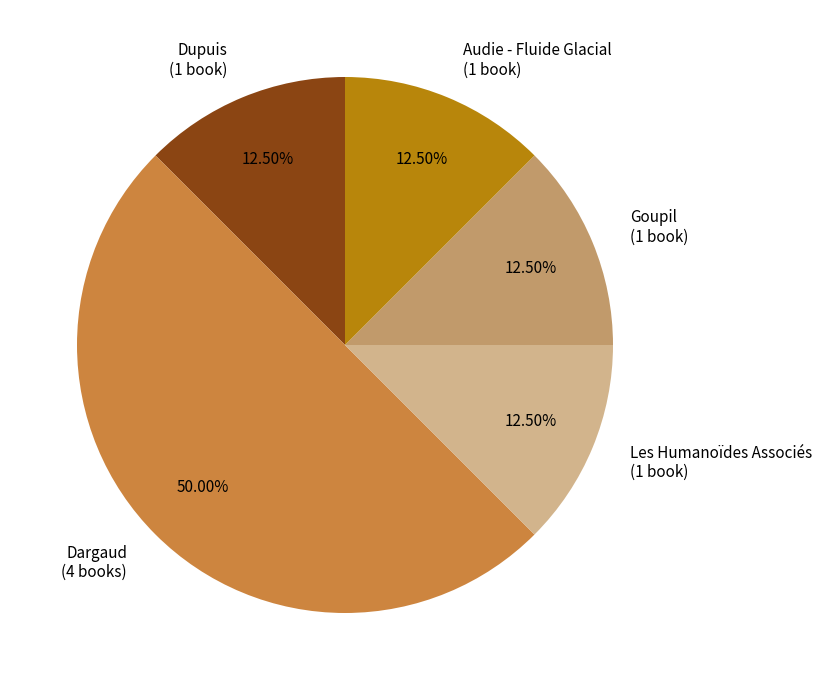

Count the number of slices in the pie.

5